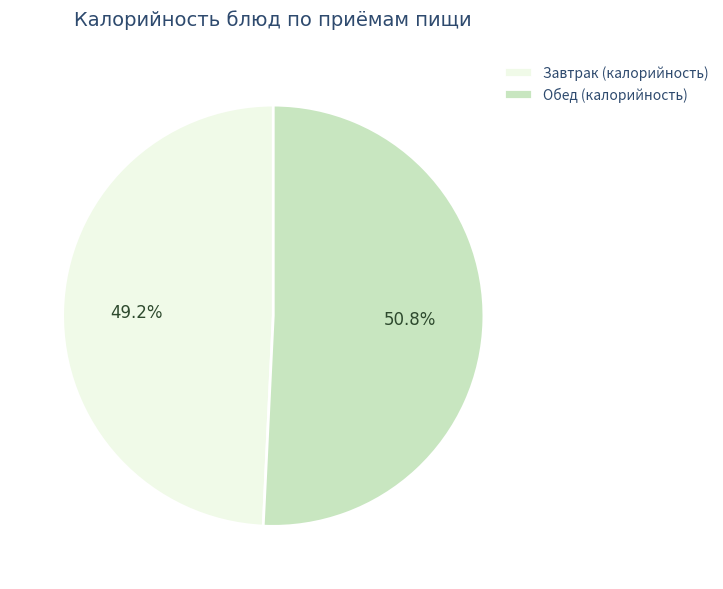

Which has a higher value, Завтрак (калорийность) or Обед (калорийность)?

Обед (калорийность)